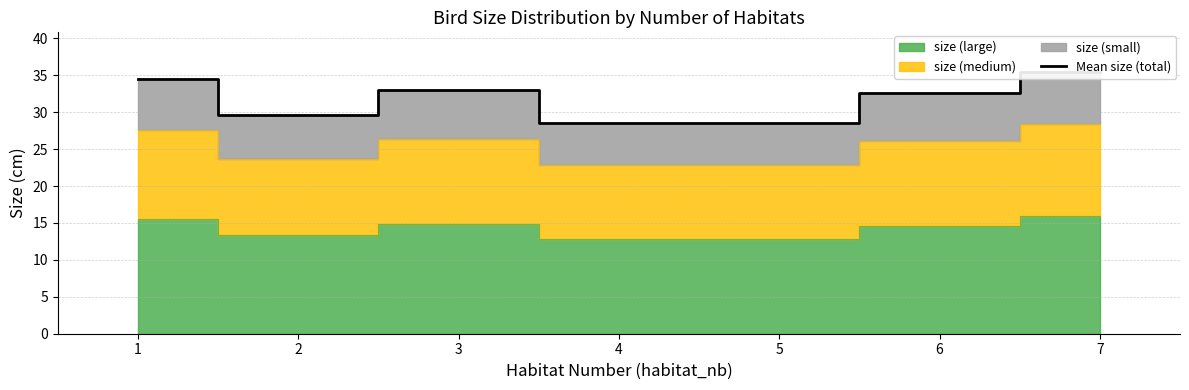

What is the difference between the maximum and minimum values?

6.9